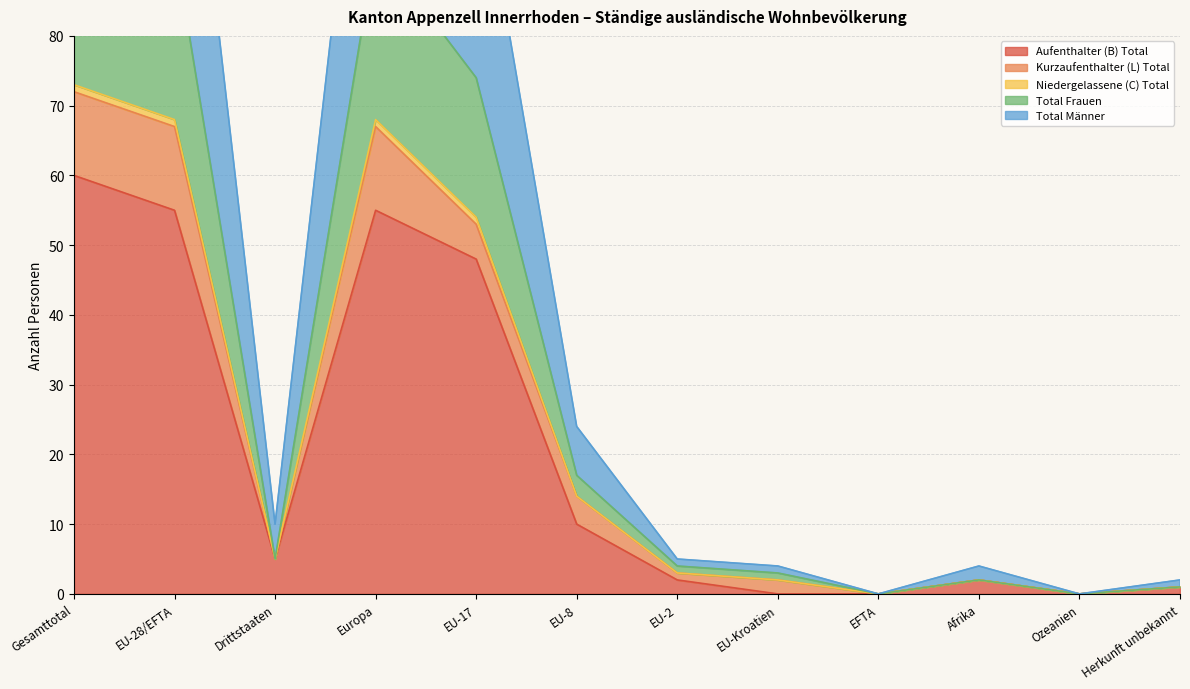

Where is Aufenthalter (B) Total nearest to the value 30?

EU-17